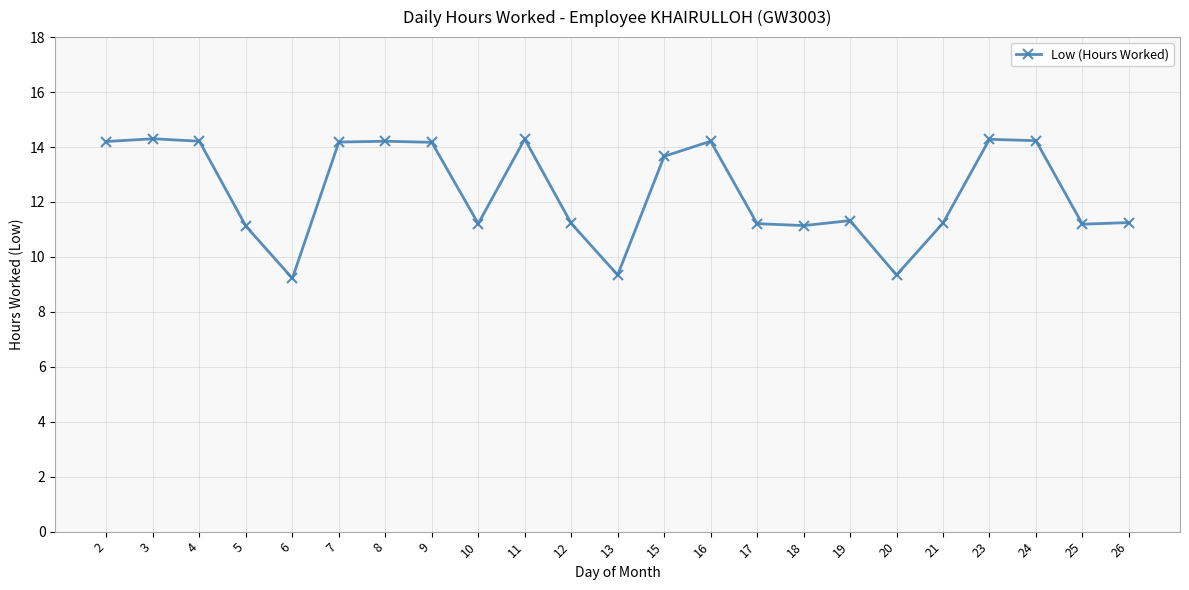

True or false: the data shows 4.4 at 15.

False